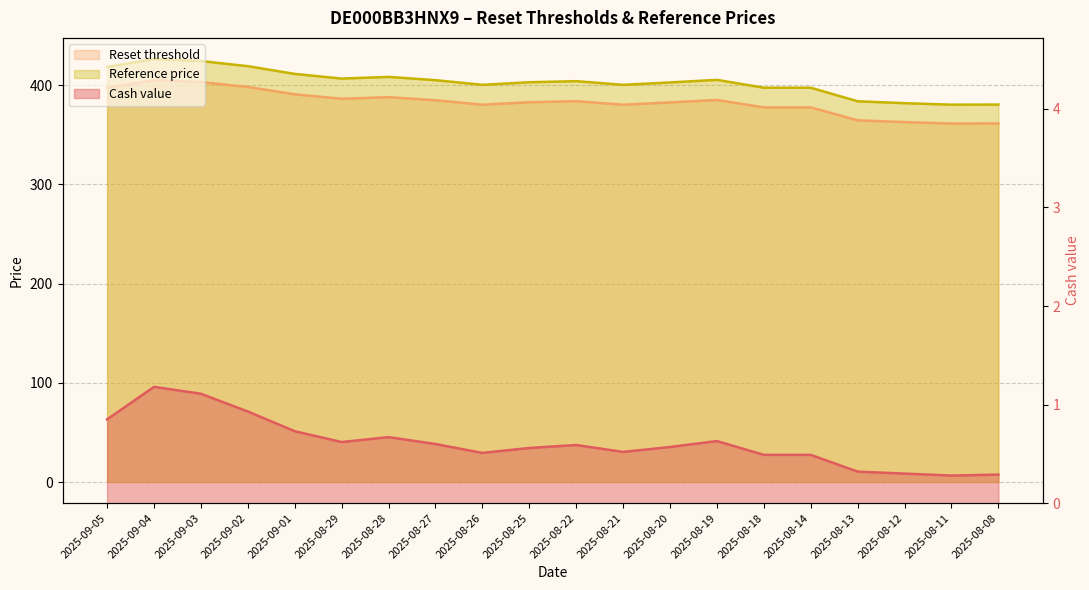

Which category has the highest value in the Reference price series?

2025-09-04